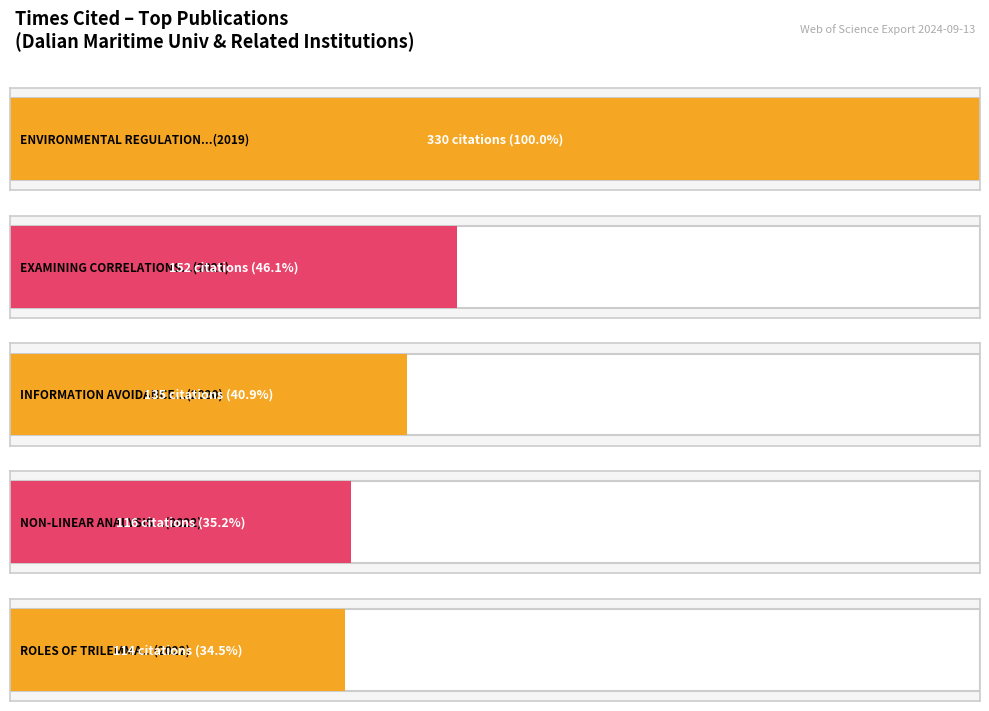

What is the change in value from 2022 to 2021?

-54